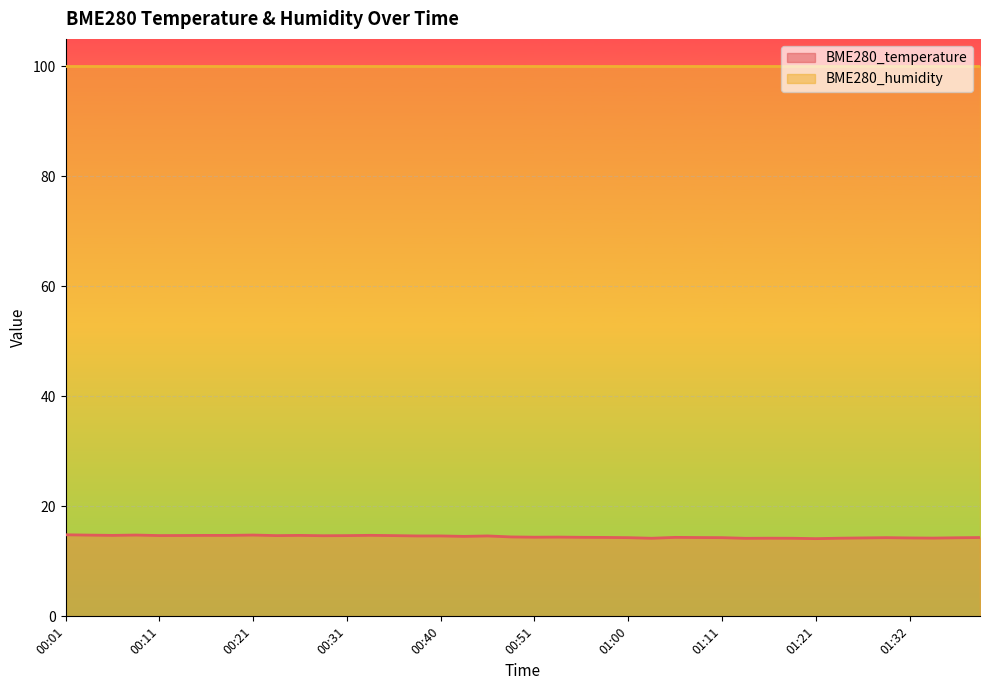

Which category has the highest value across all series?

00:01